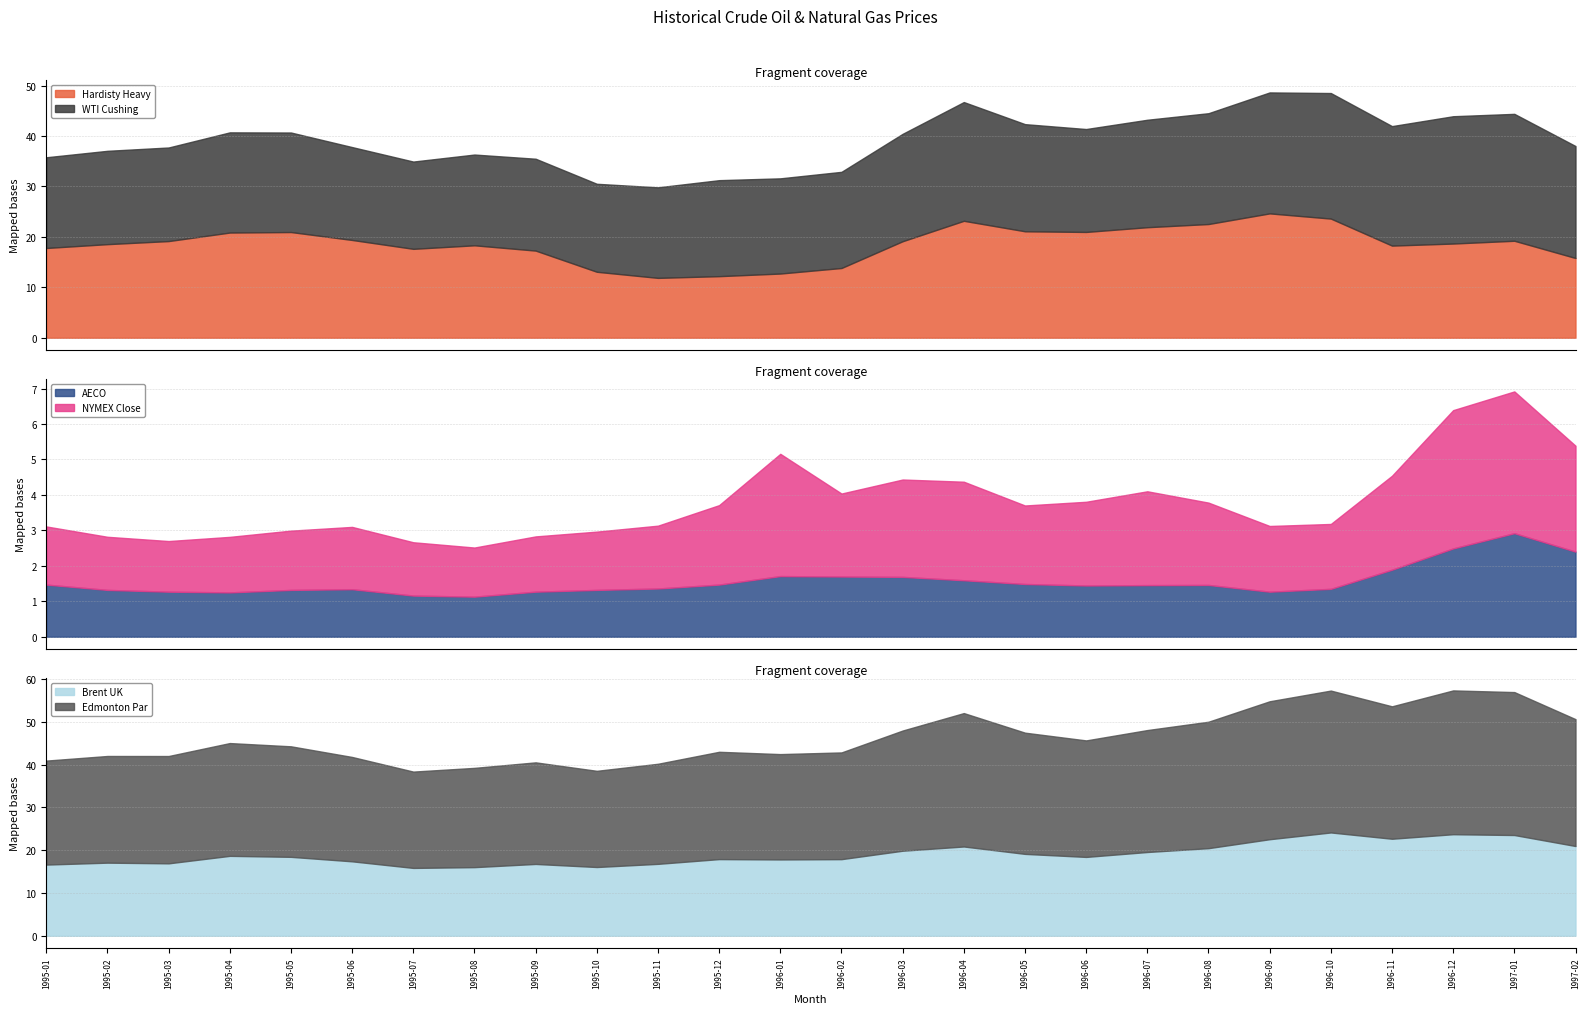

How many lines are shown in the chart?

6